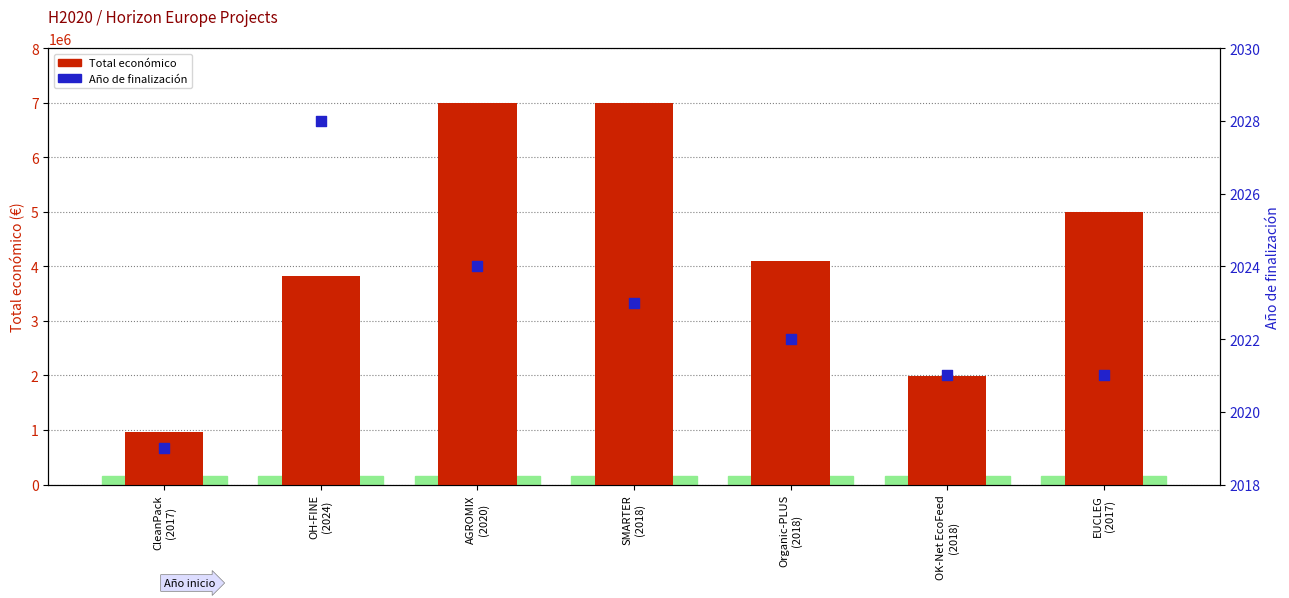

At which category is the sum across all series the highest?

AGROMIX
(2020)